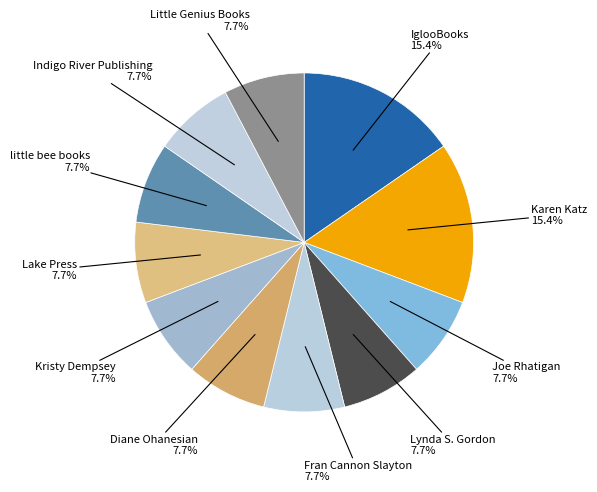

What percentage is the Lynda S. Gordon slice, to the nearest percent?

8%